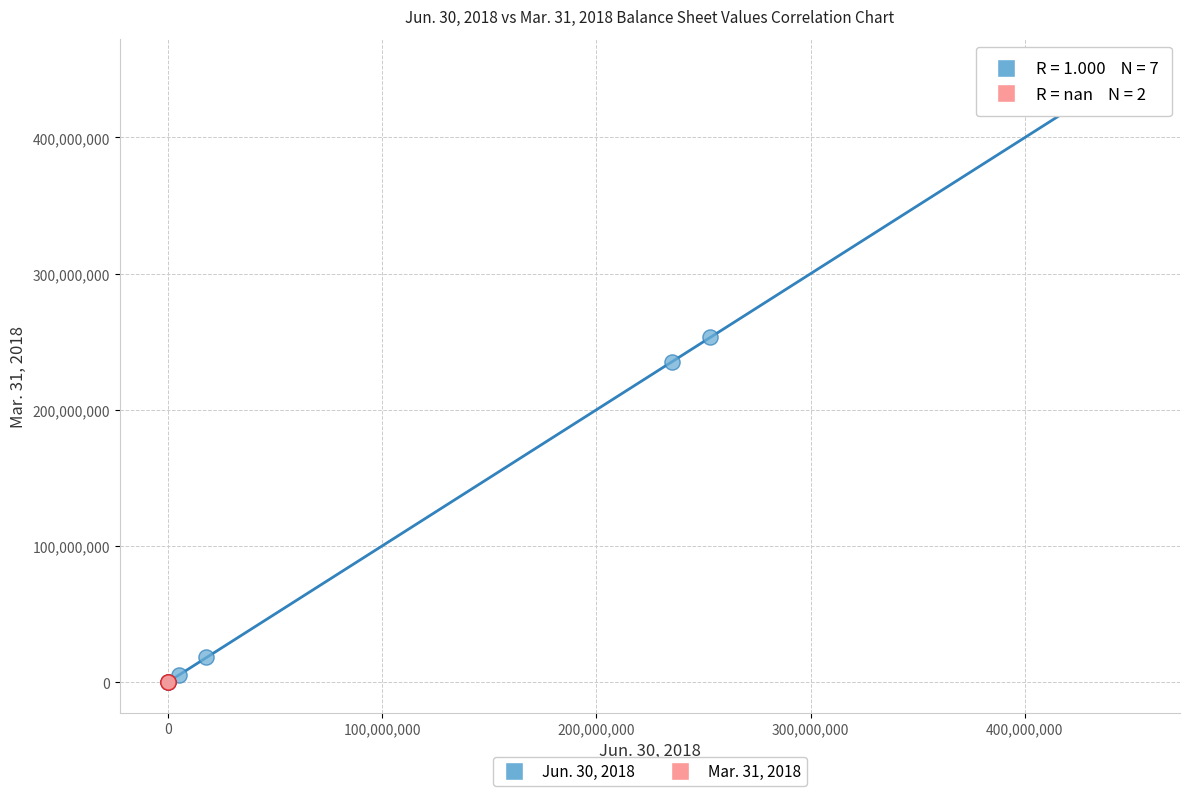

Which series contains the highest Y value?

Jun. 30, 2018